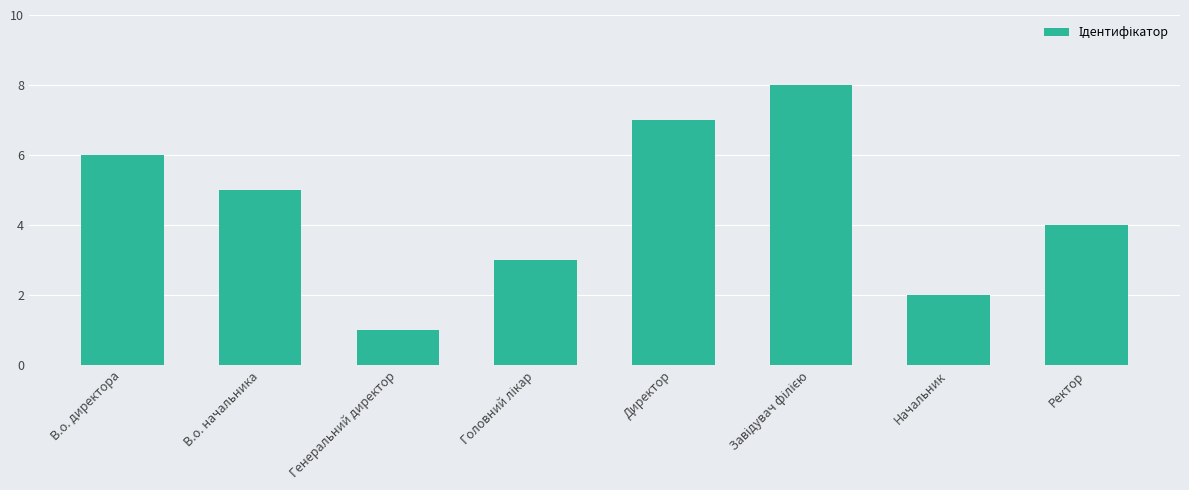

The chart shows a value of 6 at Ректор. True or false?

False